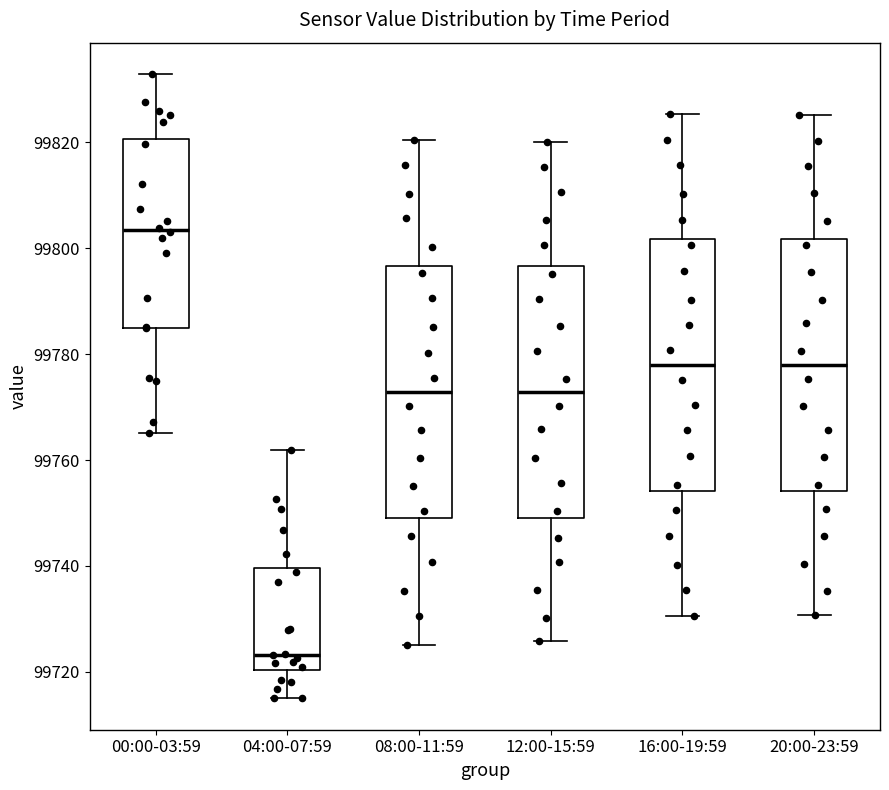

Which box has the highest median line?

00:00-03:59